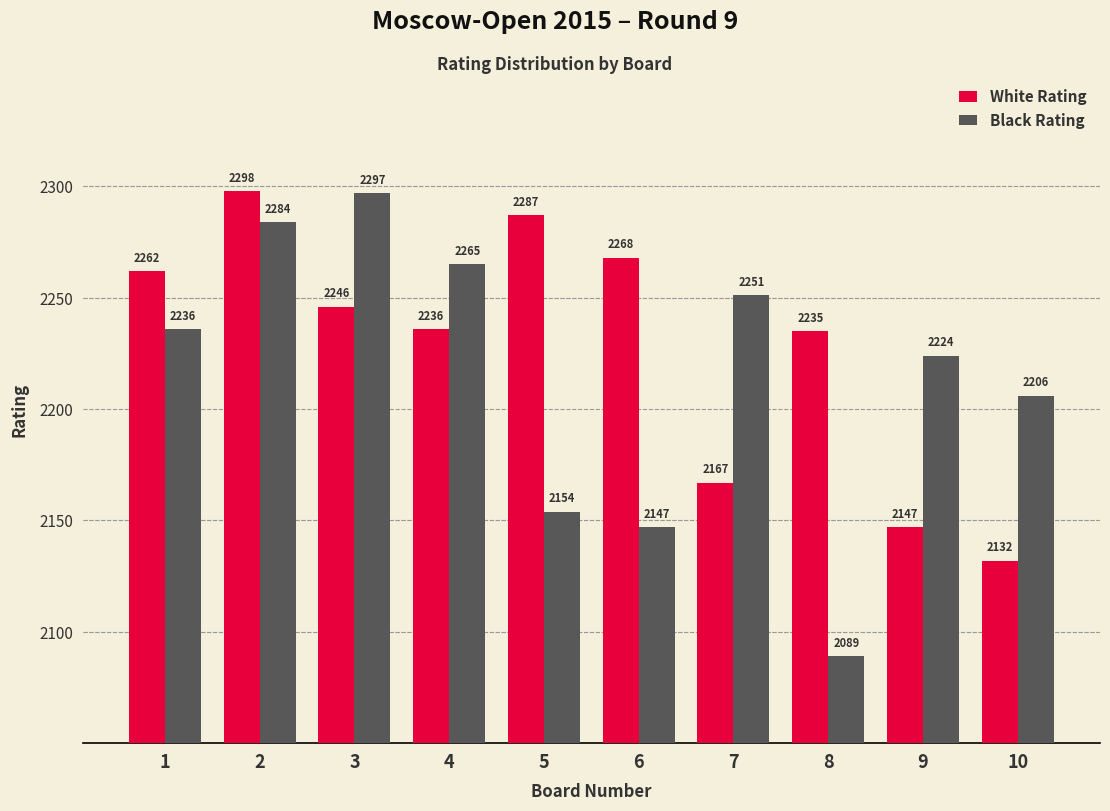

How many data points in Black Rating are less than 2236?

5